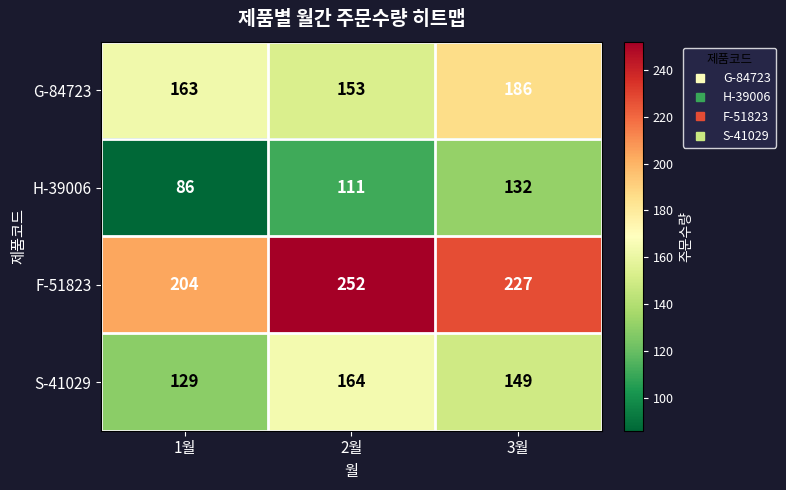

Which label corresponds to the smallest value in the chart?

1월